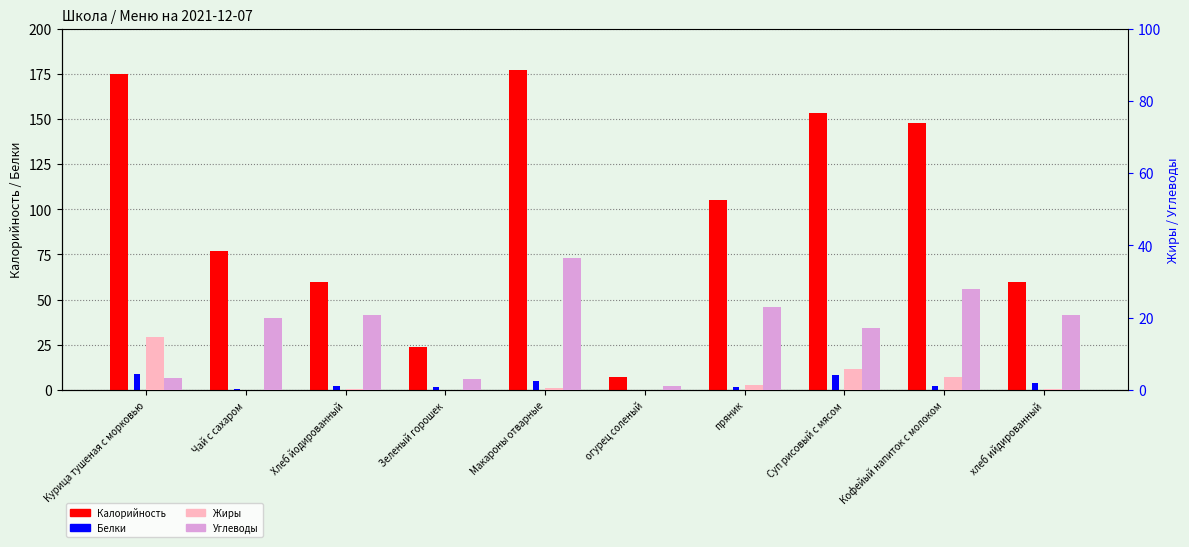

Reading right to left, list all the values displayed in this chart.

Калорийность: 60.0	148.0	153.0	105.0	7.0	177.0	24.0	60.0	77.0	175.0
Белки: 4.0	2.4	8.4	1.7	0.1	5.0	1.8	2.3	0.3	9.0
Жиры: 0.4	3.6	5.7	1.5	0.0	0.6	0.1	0.4	0.0	14.8
Углеводы: 20.7	27.9	17.1	22.9	1.1	36.6	3.0	20.7	20.0	3.4